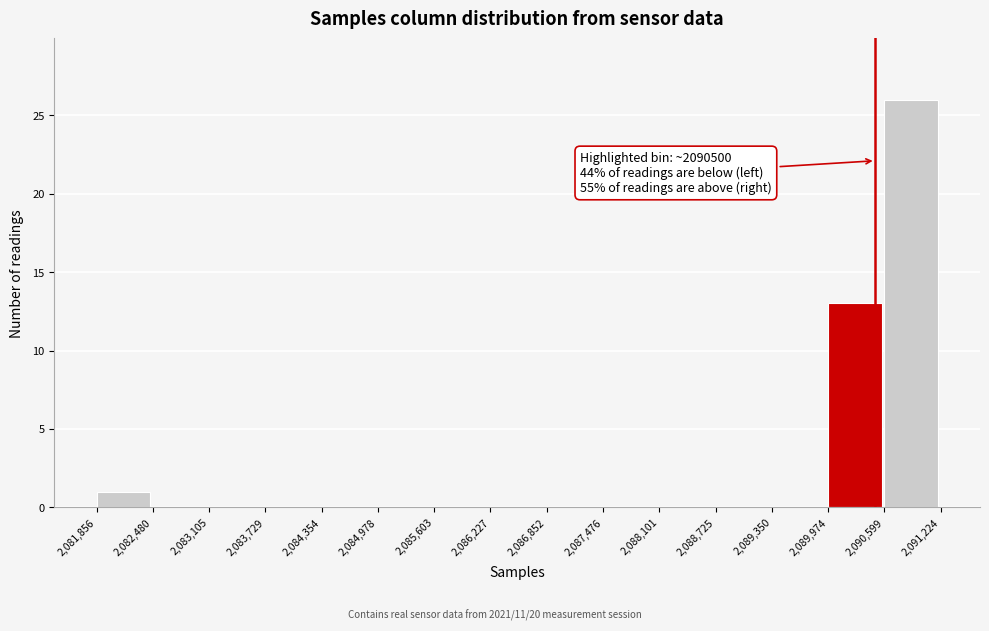

Which range on the x-axis has the tallest bar?

2,090,599 to 2,091,224